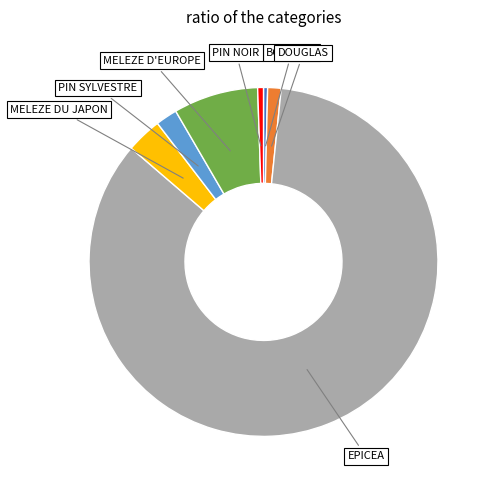

Between MELEZE D'EUROPE and MELEZE DU JAPON, which is larger?

MELEZE D'EUROPE